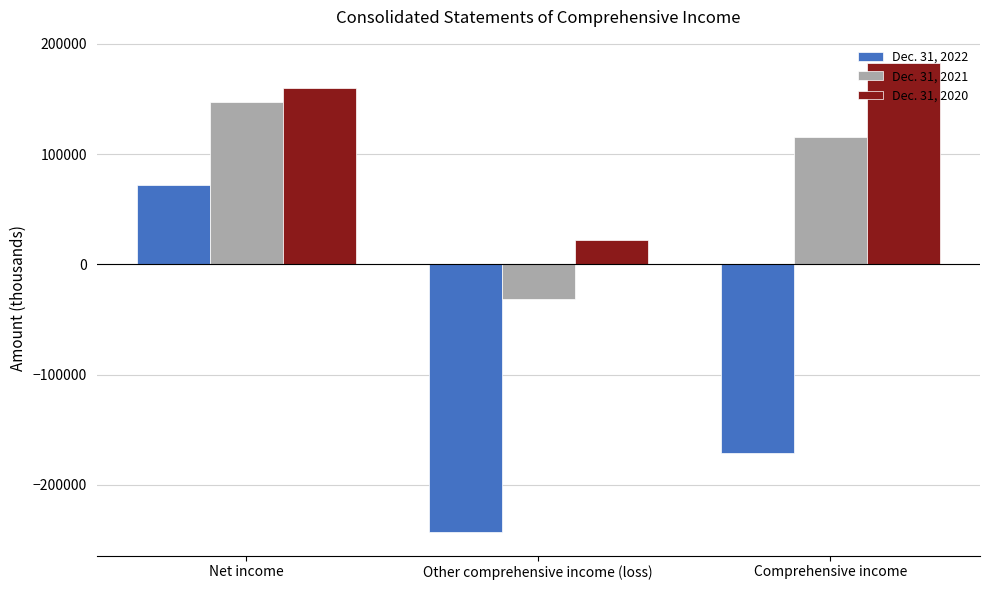

Rank the categories by Dec. 31, 2022 value from highest to lowest.

Net income, Comprehensive income, Other comprehensive income (loss)